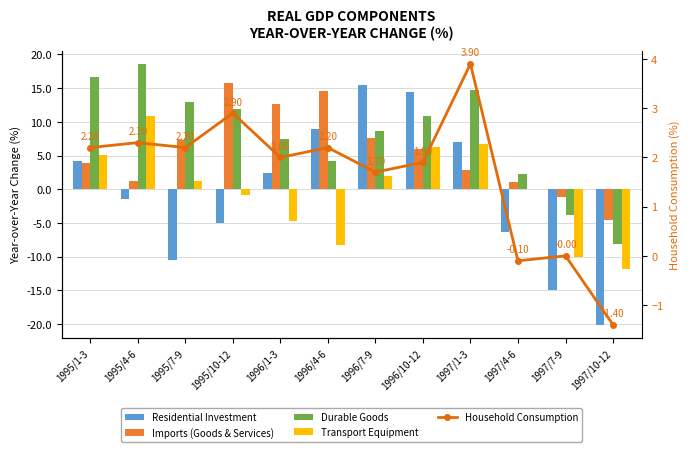

What is the label of the 3rd bar from the left?

1995/7-9